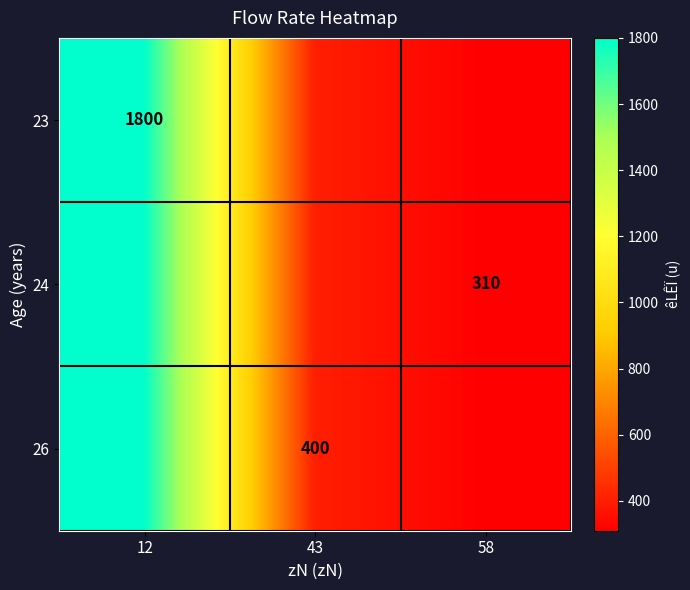

True or false: 26 has a value of 269 at 43.

False